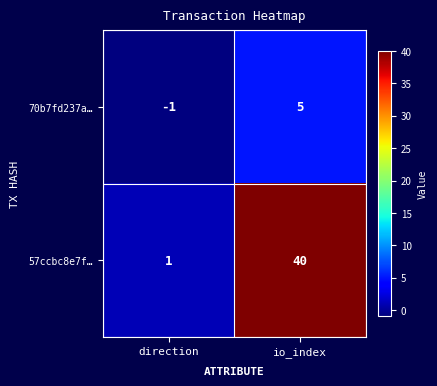

Which category has the highest value in the 70b7fd237a… series?

io_index